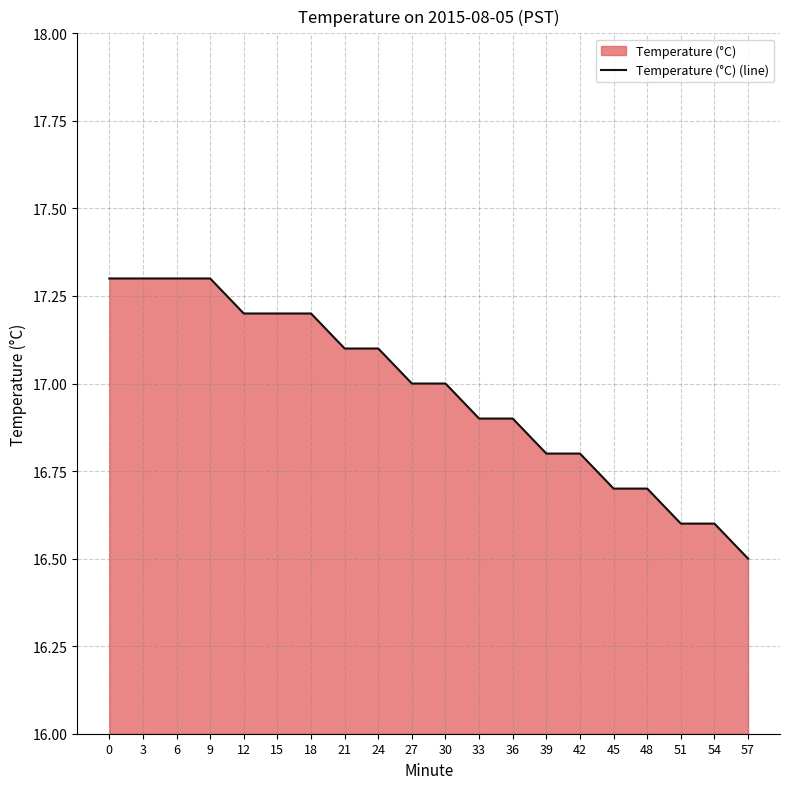

Reading left to right, list all the values displayed in this chart.

17.3	17.3	17.3	17.3	17.2	17.2	17.2	17.1	17.1	17.0	17.0	16.9	16.9	16.8	16.8	16.7	16.7	16.6	16.6	16.5